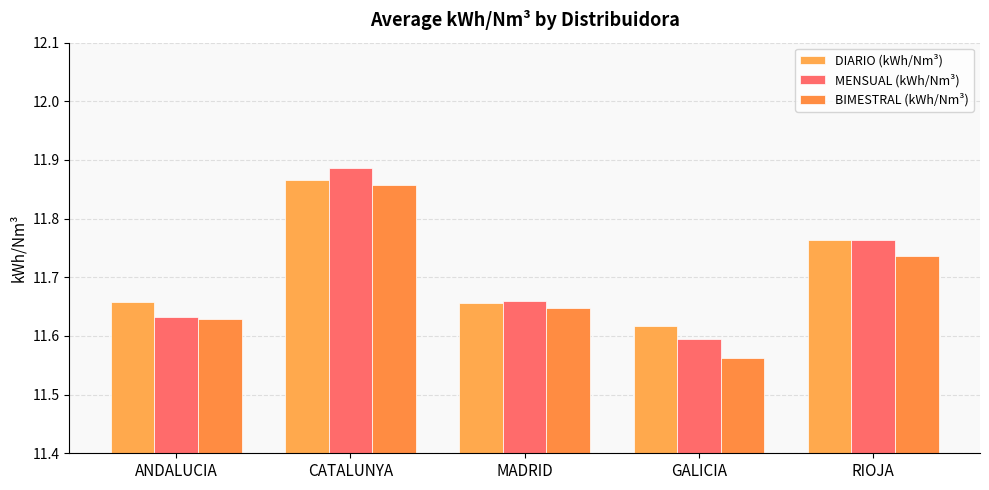

What are all the series names shown in the legend?

DIARIO (kWh/Nm³), MENSUAL (kWh/Nm³), BIMESTRAL (kWh/Nm³)